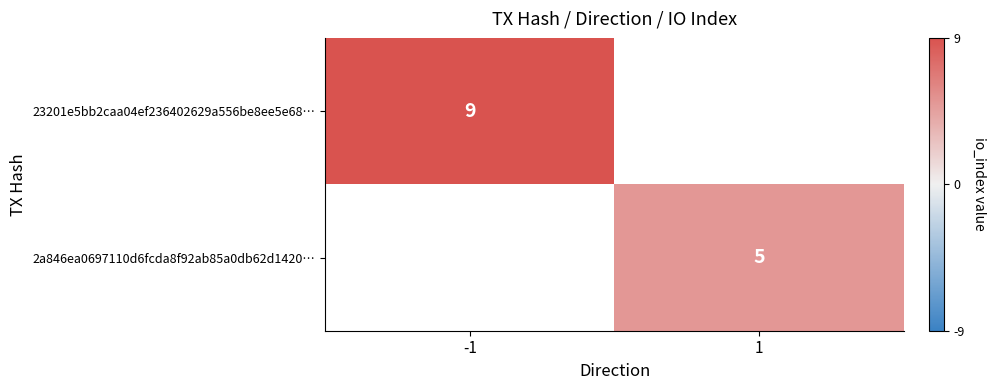

At how many categories does at least one series exceed 6?

1